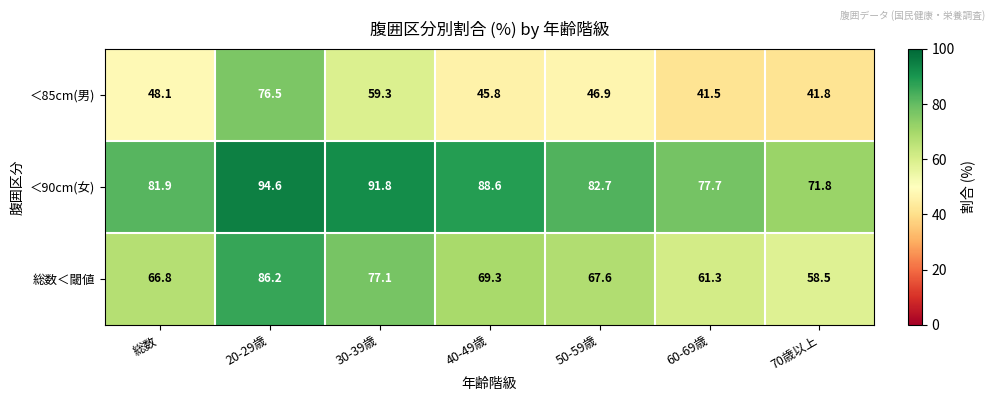

What is the difference between the second highest and second lowest values in the ＜85cm(男) series?

17.5